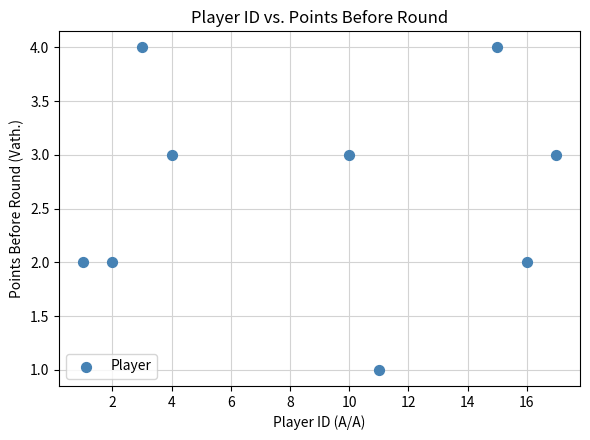

What is the average Y value?

3